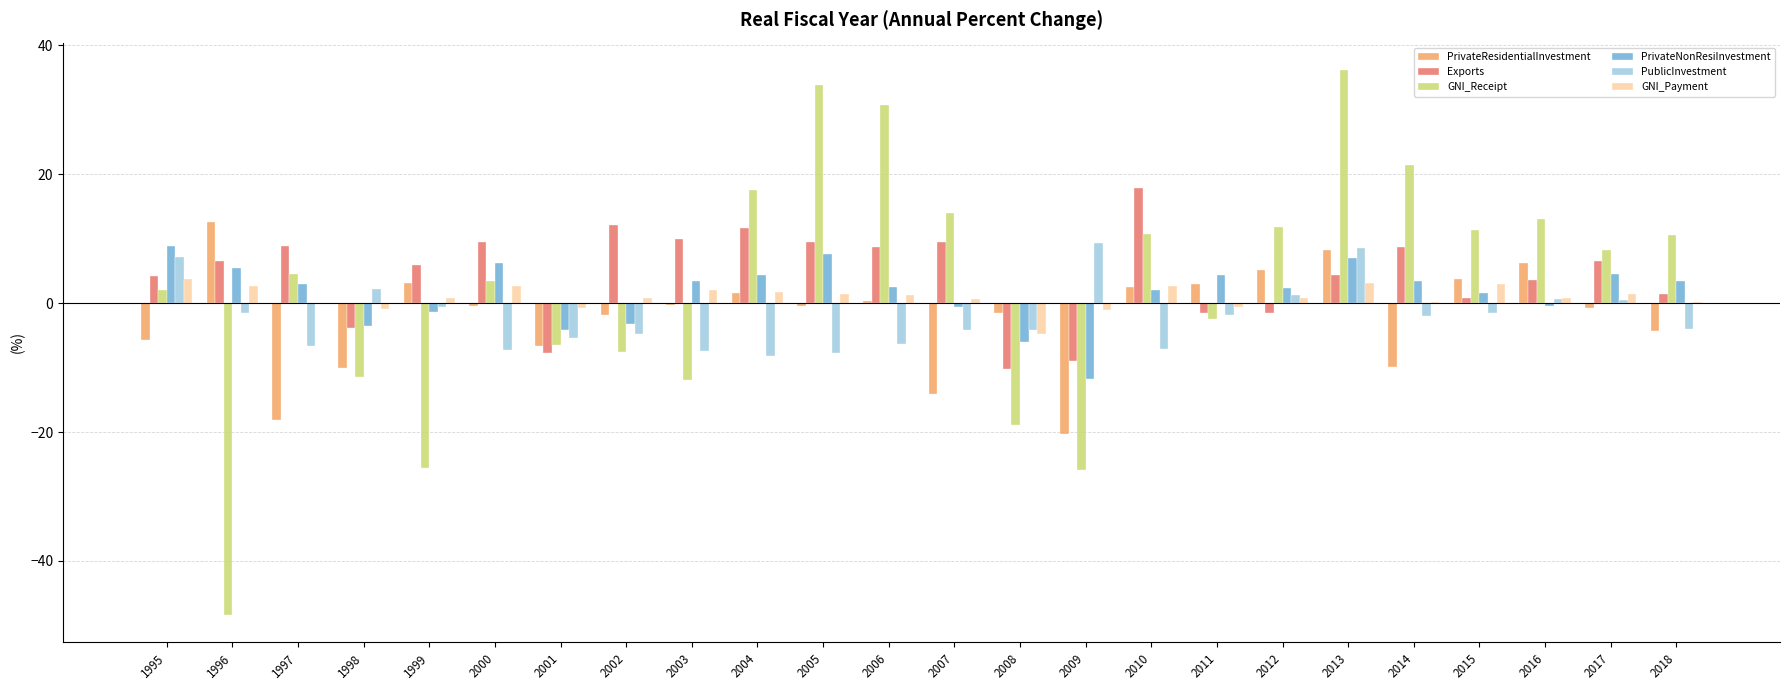

Which series changed the most between 1995 and 2005?

GNI_Receipt